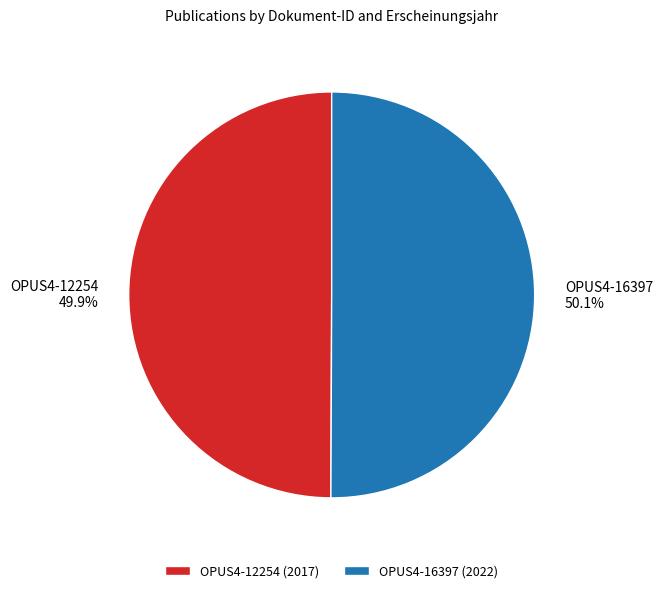

What is the total percentage of OPUS4-12254 and OPUS4-16397?

100.0%